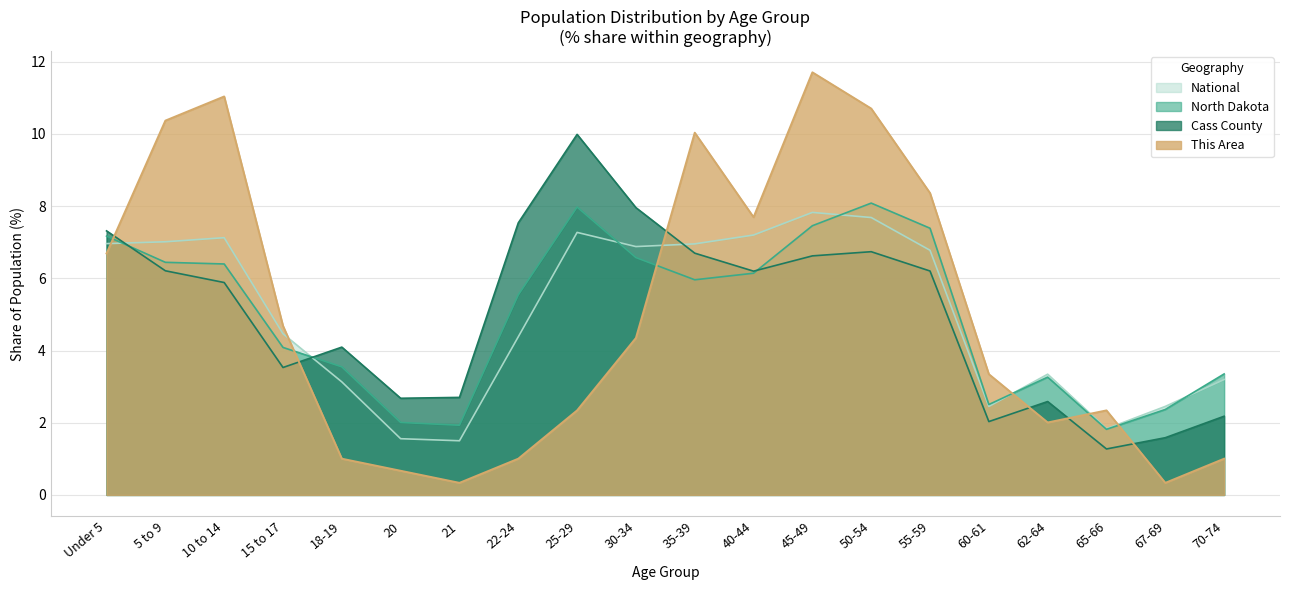

How many series are shown in this chart?

4